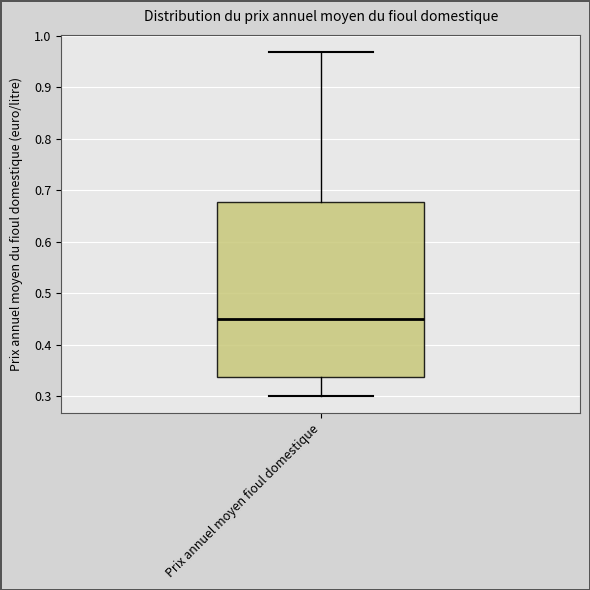

Transcribe this box plot: give where the median line is, the range the box spans, and where the two whiskers end, as read against the y-axis. The values are not printed on the chart, so give them approximately, as read against the axis.

median 0.45, box 0.34 to 0.68, whiskers 0.30 to 0.97